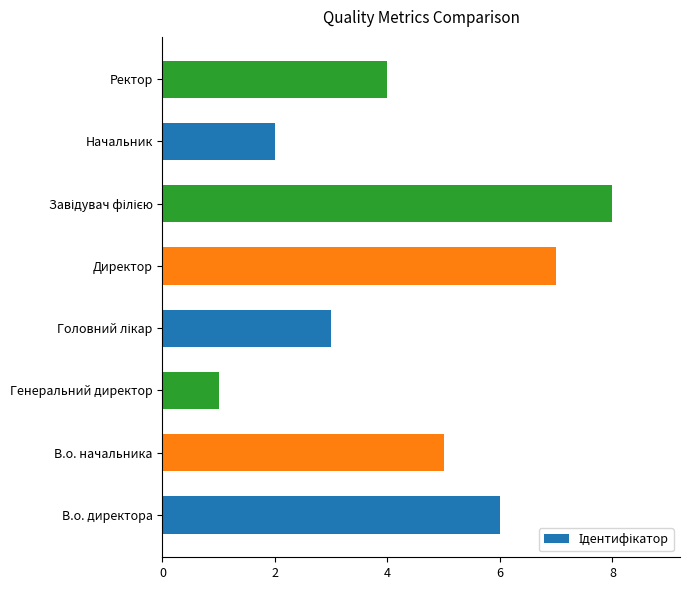

The chart shows a value of 7 at Директор. True or false?

True